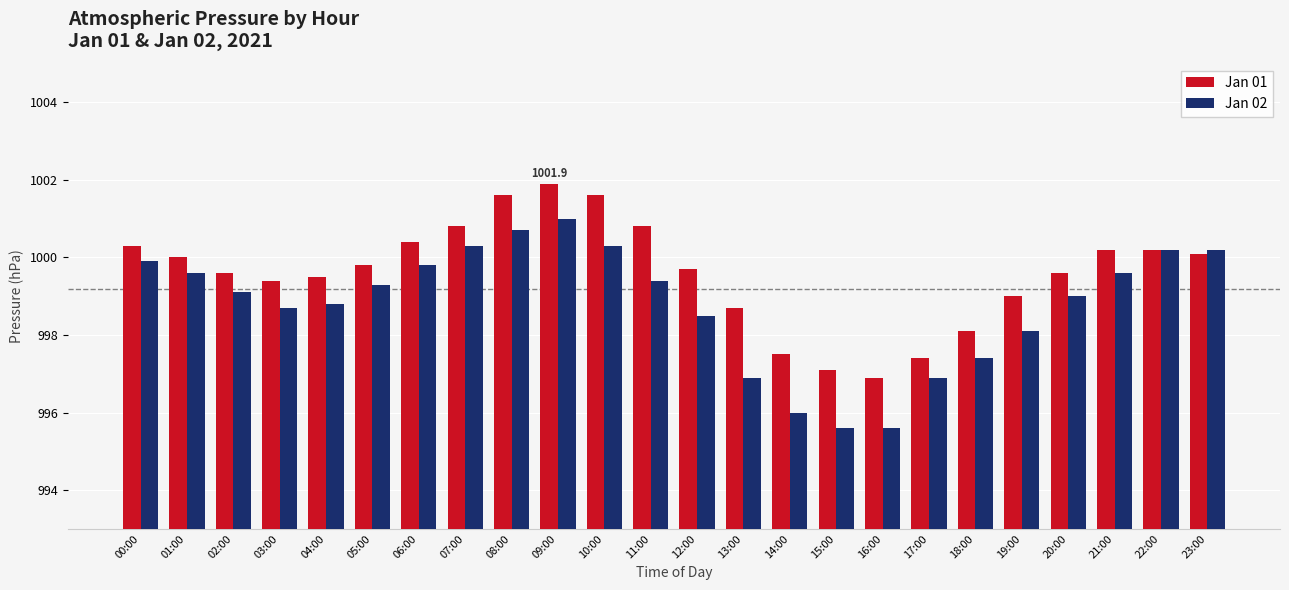

Is the value of Jan 01 at 12:00 greater than the value of Jan 02 at 17:00?

Yes